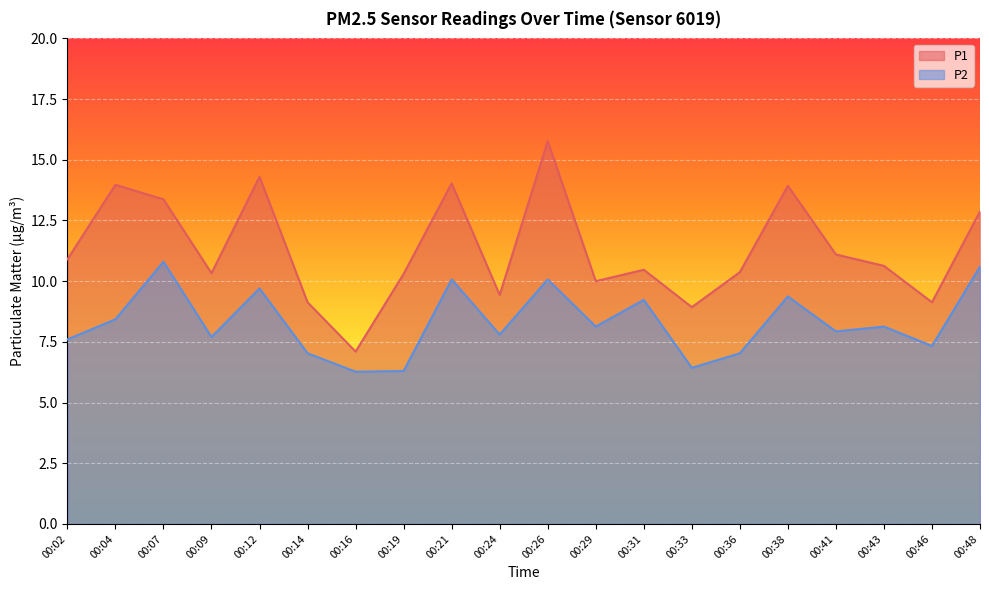

True or false: P2 and P1 cross at least once.

False